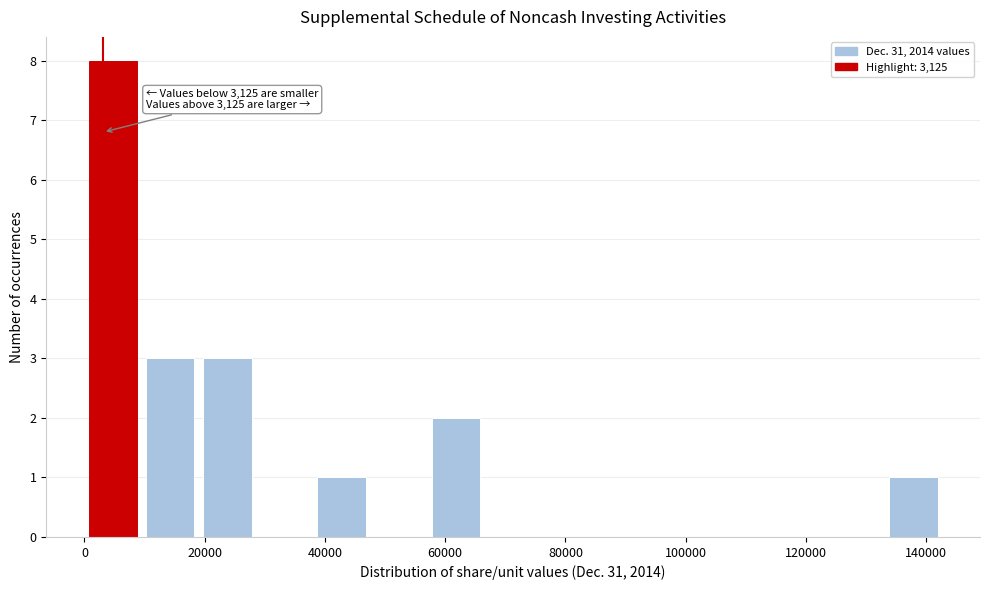

Which range on the x-axis has the tallest bar?

0 to 10000